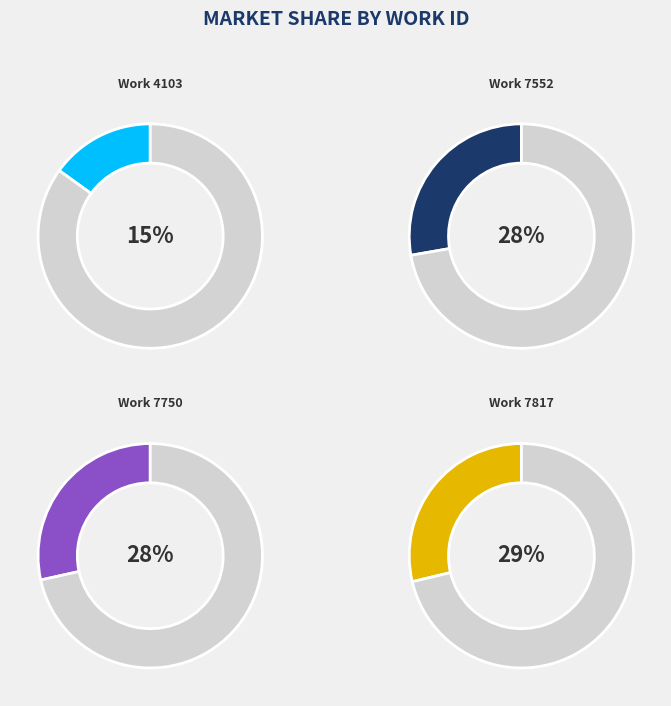

Is there a majority slice in this chart?

No